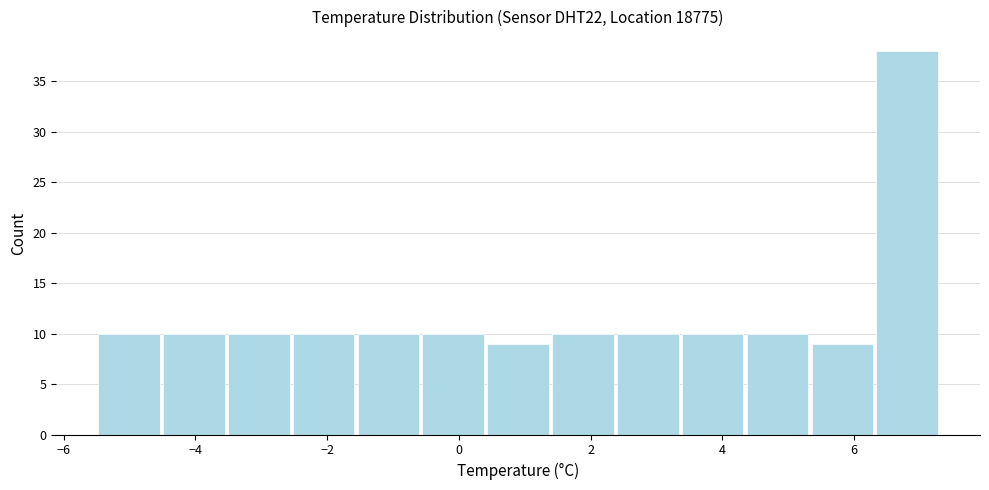

Which range on the x-axis has the tallest bar?

6.4 to 7.4